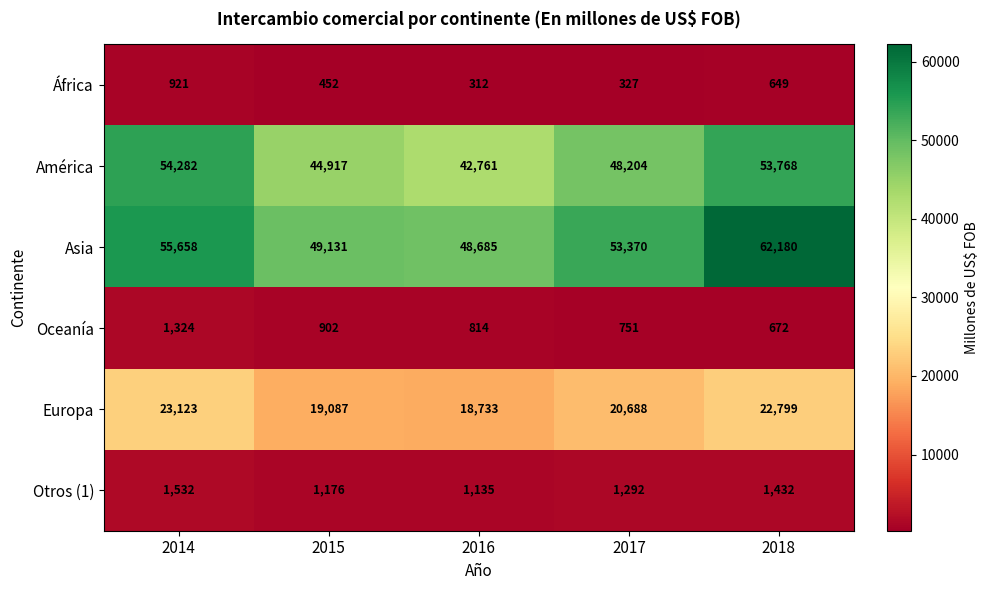

Which category has the highest value across all series?

2018